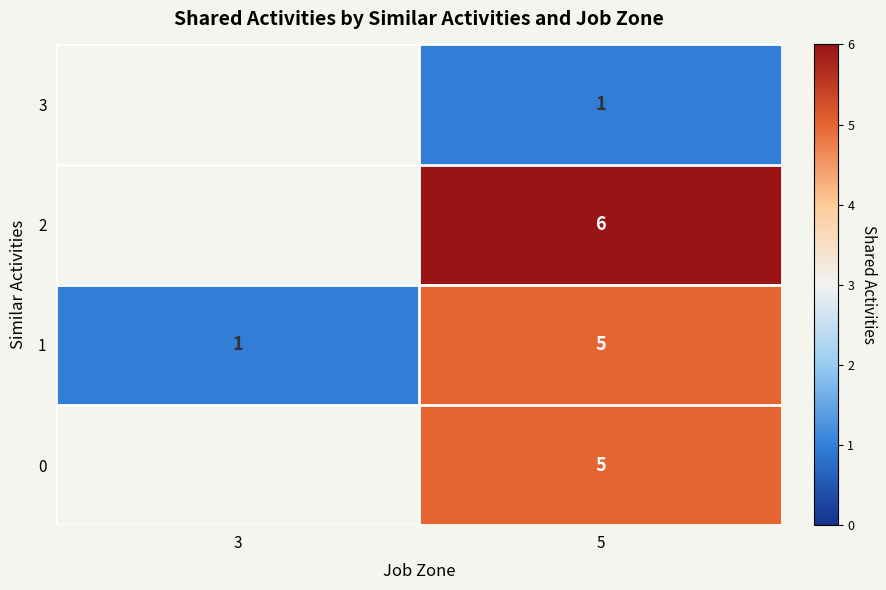

What is the total value across all series at 5?

17